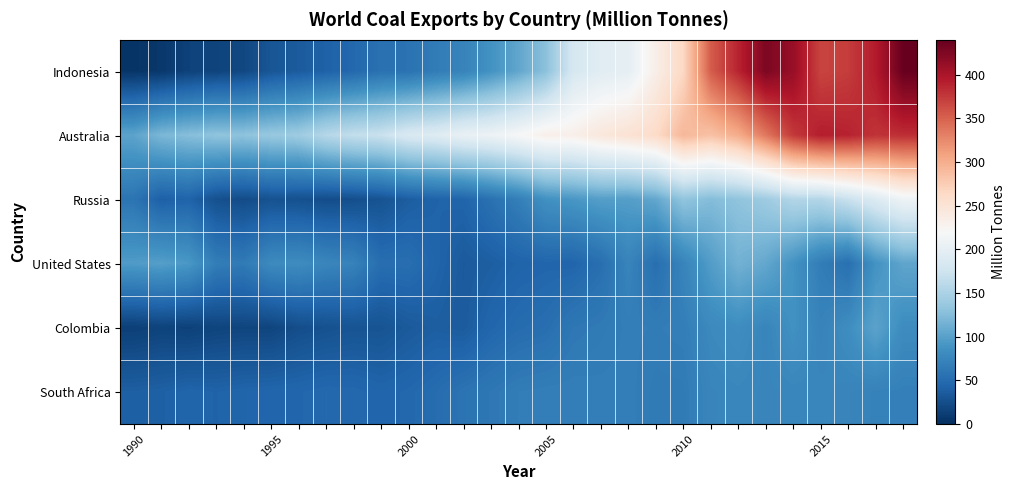

Reading left to right, transcribe all the data shown in this chart.

Indonesia: 4.7	7.2	15.4	16.9	20.2	31.3	36.4	41.7	47.6	55.8	56.8	66.3	73.0	87.9	105.1	128.6	183.2	194.9	199.9	233.4	265.0	353.4	388.1	426.4	411.5	368.0	372.9	393.8	439.0
Australia: 103.4	120.2	126.2	131.8	131.2	136.7	140.9	157.6	166.8	171.9	187.0	192.2	204.3	208.8	219.3	232.3	232.5	244.4	252.2	261.7	292.6	284.5	301.5	336.2	375.0	392.3	389.3	378.9	381.9
Russia: 59.2	40.4	43.4	27.2	23.3	28.4	27.4	24.4	25.7	29.3	38.3	42.8	44.3	55.9	68.9	86.6	91.9	98.6	98.1	106.4	132.8	124.6	131.7	140.8	155.5	155.2	171.1	189.7	209.9
United States: 96.0	98.9	93.0	67.6	64.7	80.3	82.1	75.8	72.4	53.0	53.1	44.1	35.9	39.0	43.5	45.3	45.0	53.7	74.0	53.6	74.1	97.3	115.1	106.7	88.2	67.1	54.7	88.0	104.9
Colombia: 13.5	16.4	14.6	17.6	18.4	18.3	24.8	27.6	30.1	29.9	35.4	38.9	36.5	45.6	50.9	53.6	62.0	64.6	67.8	66.8	68.1	79.3	83.3	74.8	87.1	72.8	83.3	102.7	81.9
South Africa: 39.8	40.8	44.2	42.8	44.6	45.4	46.1	48.1	47.7	44.9	47.0	51.5	58.1	62.2	67.1	68.2	68.6	67.9	68.0	64.5	64.7	75.3	76.7	75.1	76.1	76.5	74.2	71.7	69.3